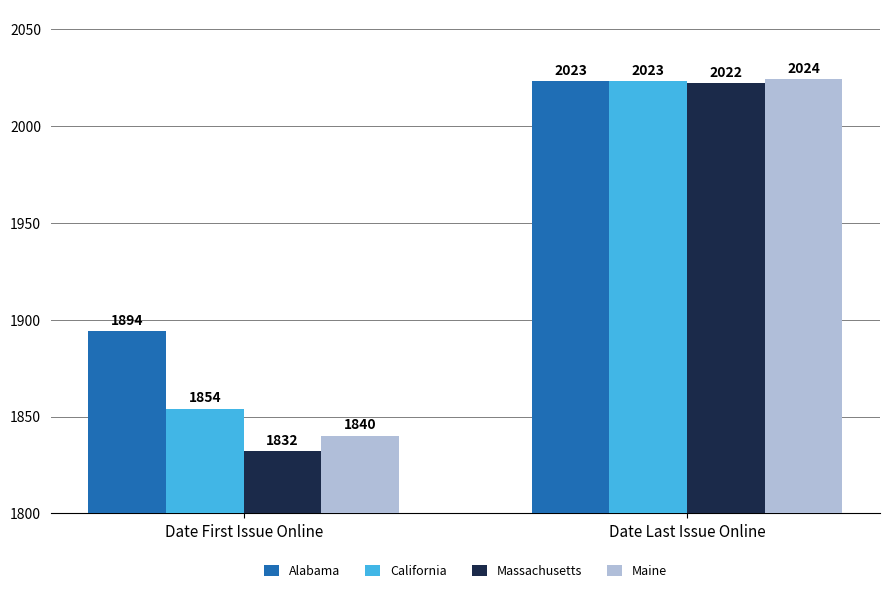

What is the total value across all series at Date Last Issue Online?

8092